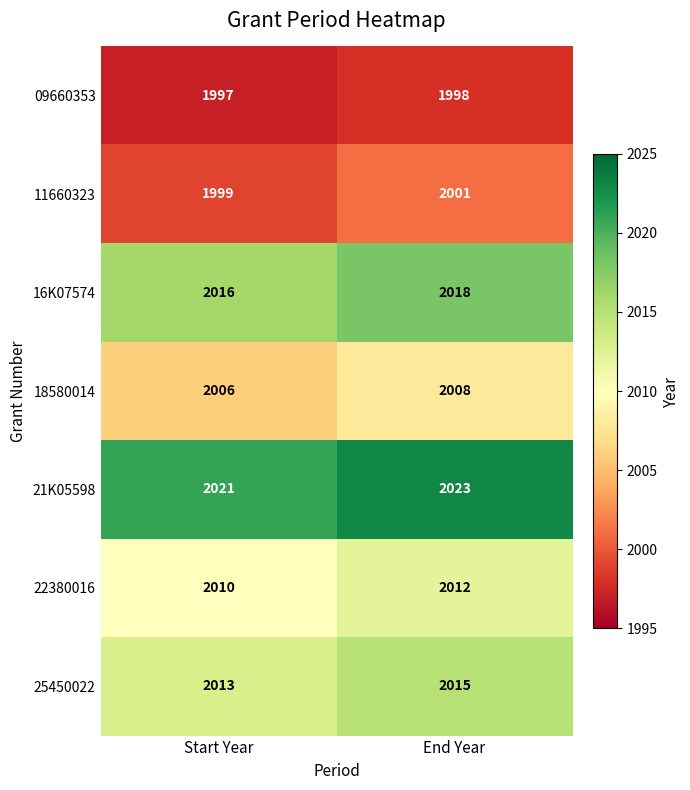

True or false: 25450022 has a value of 2013 at Start Year.

True